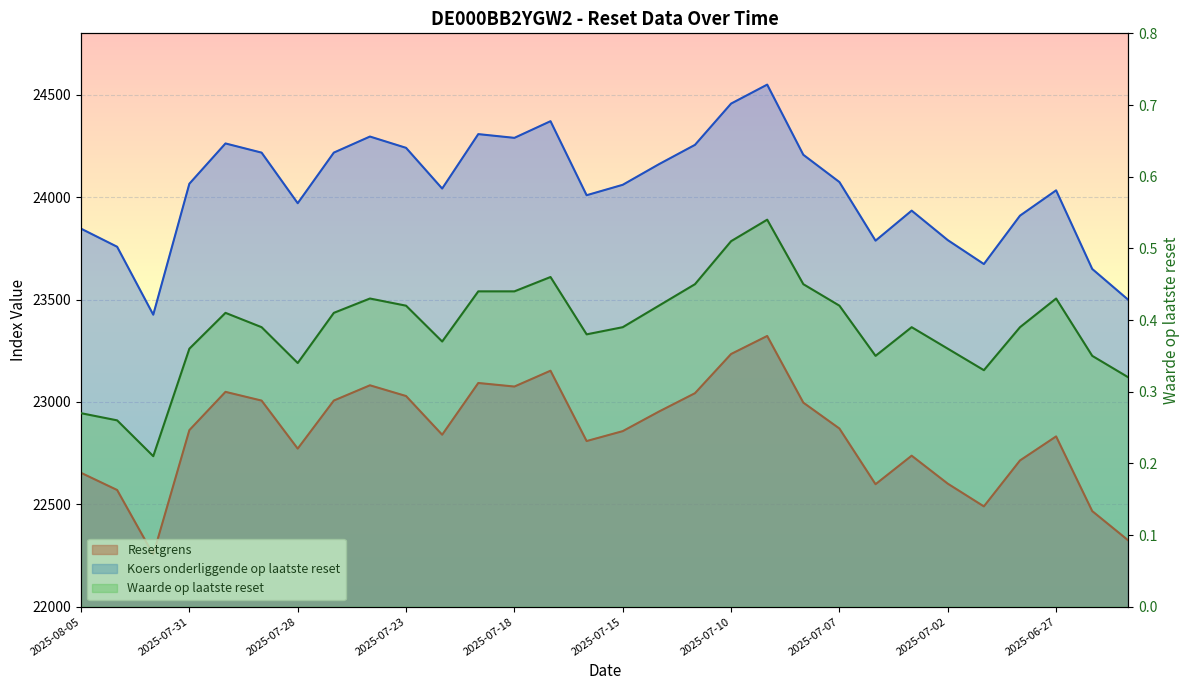

Which series has the largest range (max minus min)?

Koers onderliggende op laatste reset